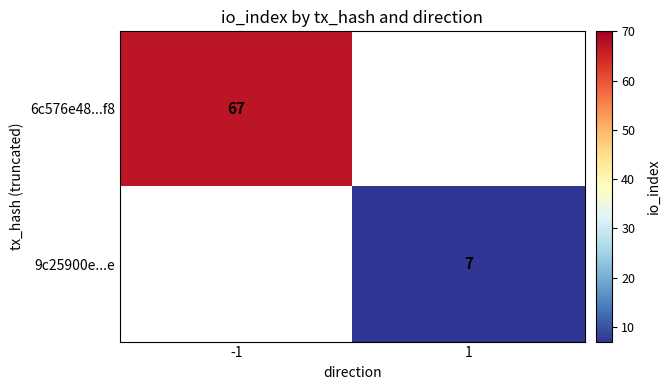

The 6c576e48...f8 series shows 105 at -1. True or false?

False